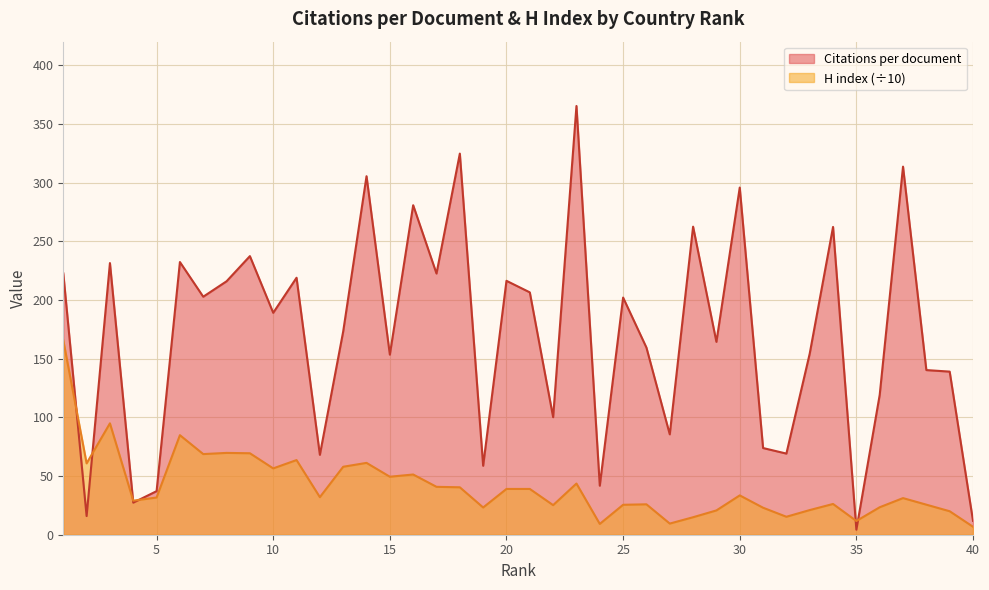

Reading left to right, transcribe all the data shown in this chart.

Citations per document: 222.7	15.9	231.4	27.3	37.1	232.3	202.8	215.9	237.3	189.1	218.9	68.1	173.2	305.4	153.4	280.7	222.5	324.7	58.7	216.3	206.5	100.1	365.2	41.8	202.0	159.4	85.5	262.4	164.3	295.7	73.8	69.1	154.3	262.2	4.3	119.1	313.6	140.3	138.9	11.8
H index: 165.7	60.8	94.9	29.0	31.7	84.8	68.7	69.7	69.4	56.5	63.6	32.0	57.9	61.2	49.4	51.3	40.8	40.4	23.2	39.0	39.0	25.2	43.6	9.2	25.5	25.9	9.5	14.9	20.7	33.5	23.0	15.3	21.0	26.2	11.7	23.4	31.2	25.6	20.0	6.8